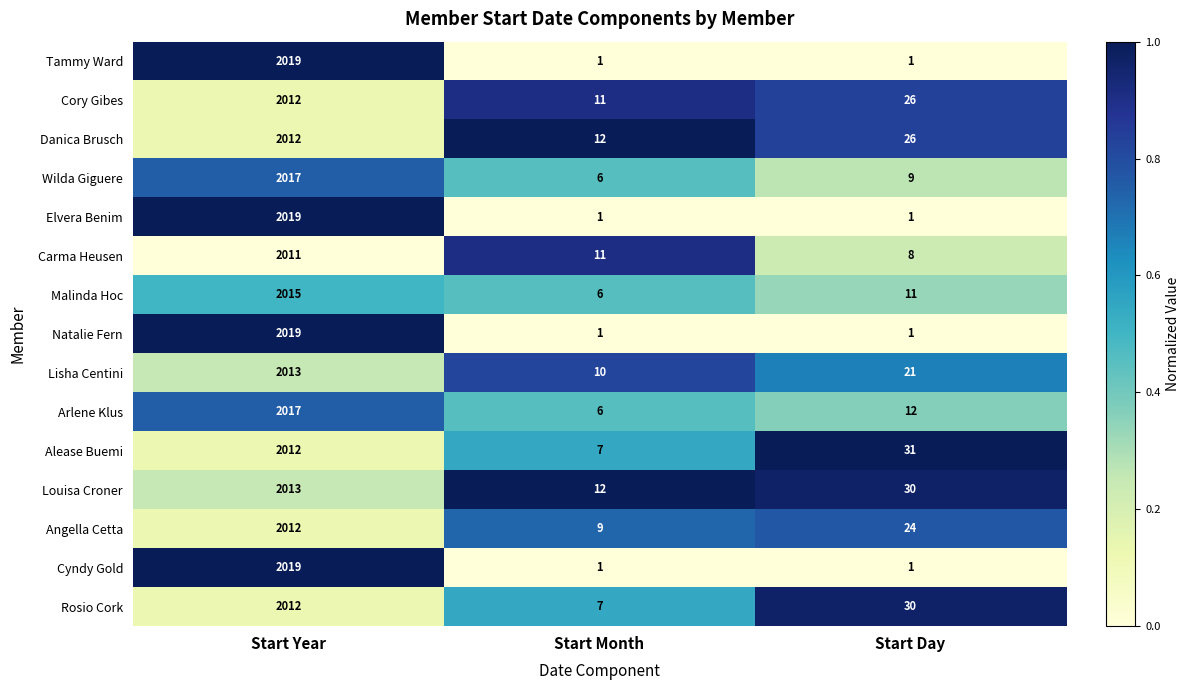

What is the average value of the Angella Cetta series?

682